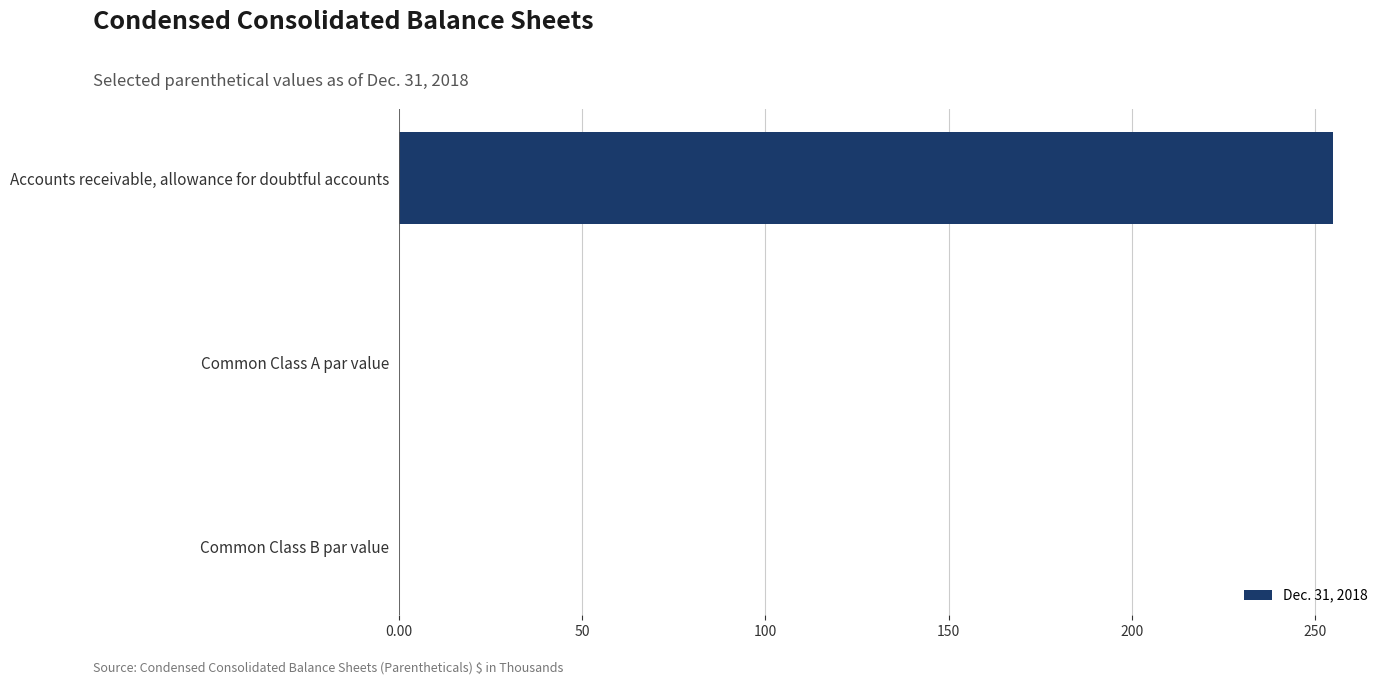

The value at Accounts receivable, allowance for doubtful accounts is 343.4. True or false?

False